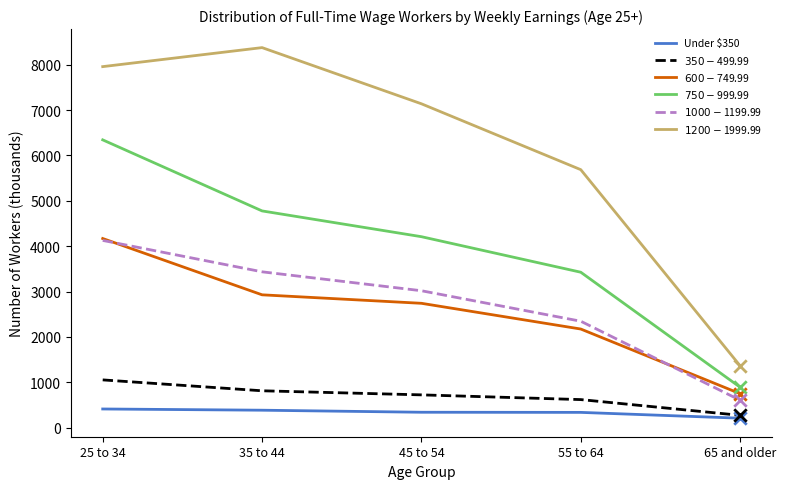

What is the difference between the highest and lowest values at 65 and older?

1155